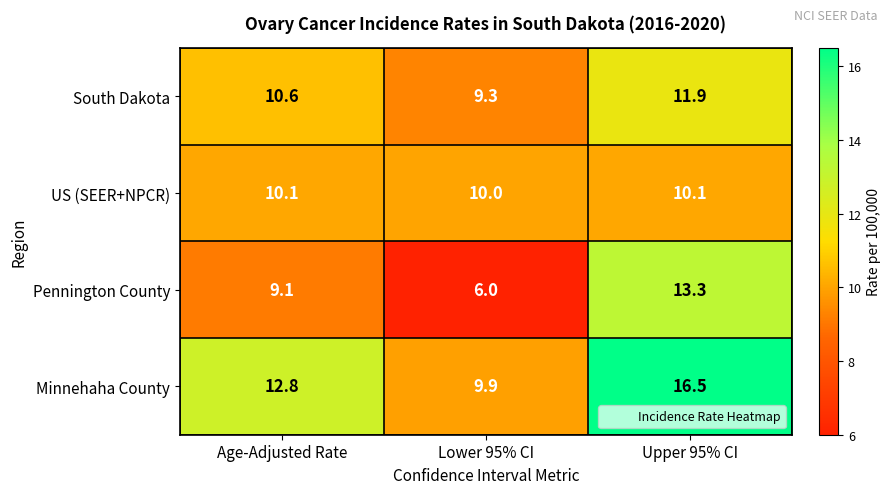

True or false: US (SEER+NPCR) has a value of 17.0 at Lower 95% CI.

False